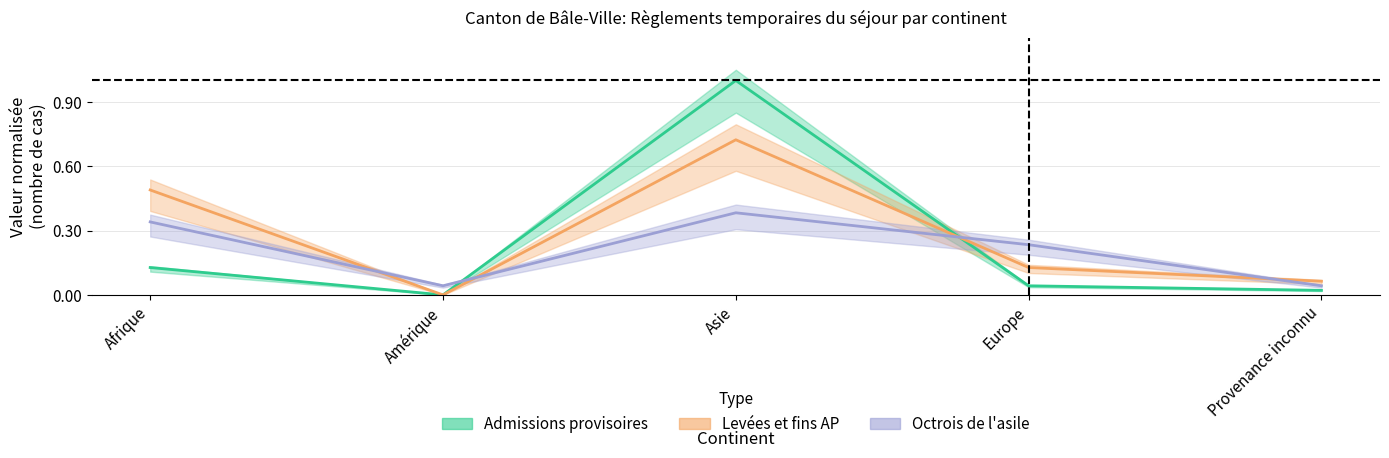

Reading left to right, list all the values displayed in this chart.

Total_sejour: 0.1	0.0	1.0	0.0	0.0
Total_levees: 0.5	0.0	0.7	0.1	0.1
Total_asile: 0.3	0.0	0.4	0.2	0.0